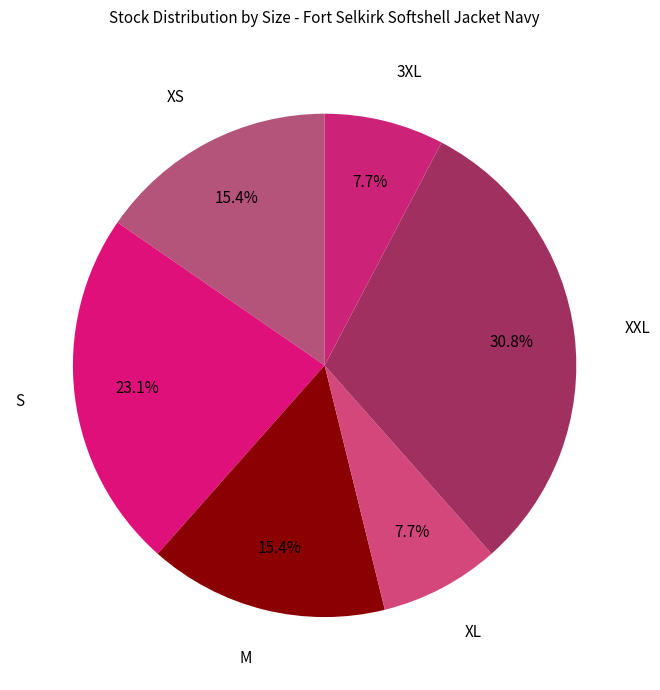

What portion of the pie excludes S?

76.9%